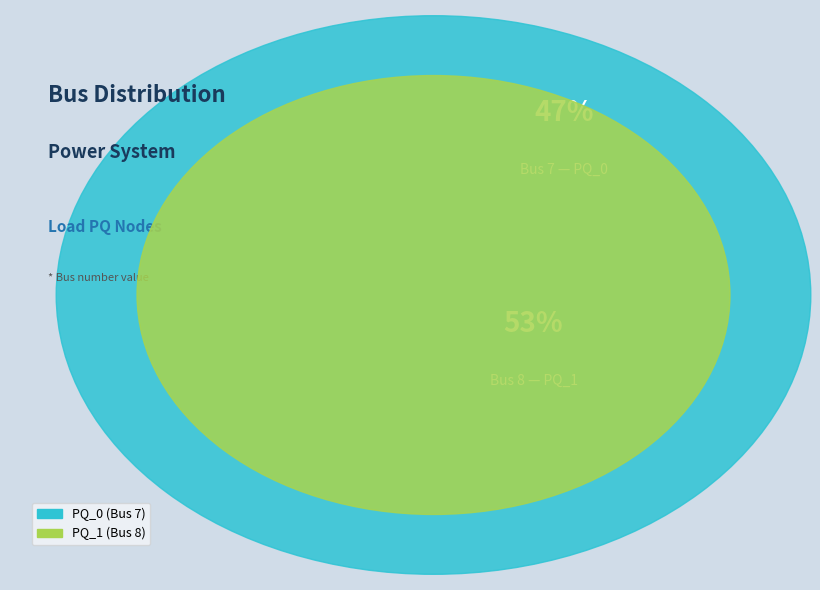

What is the largest slice in the pie chart?

PQ_1